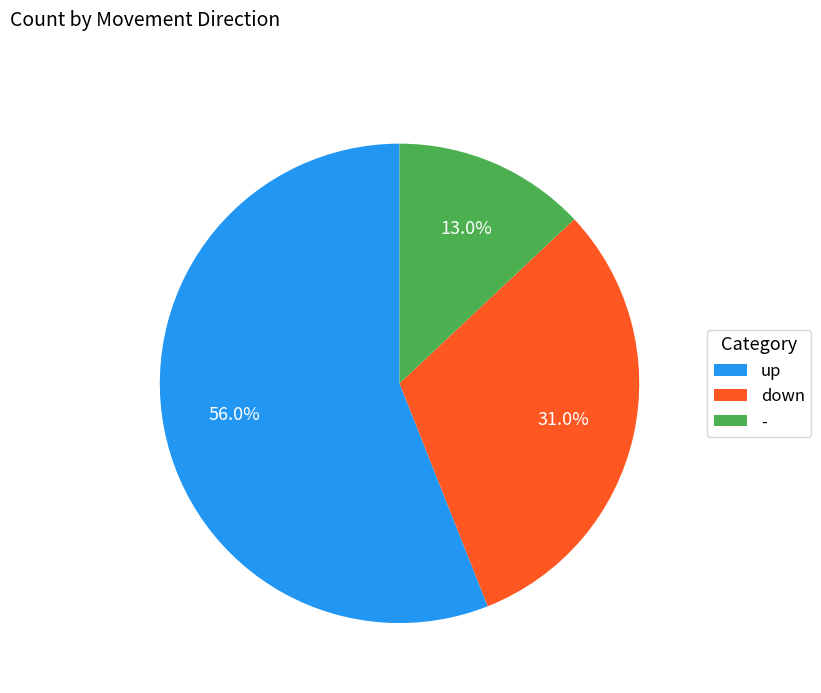

Approximately how many times larger is the value at down compared to up?

0.6